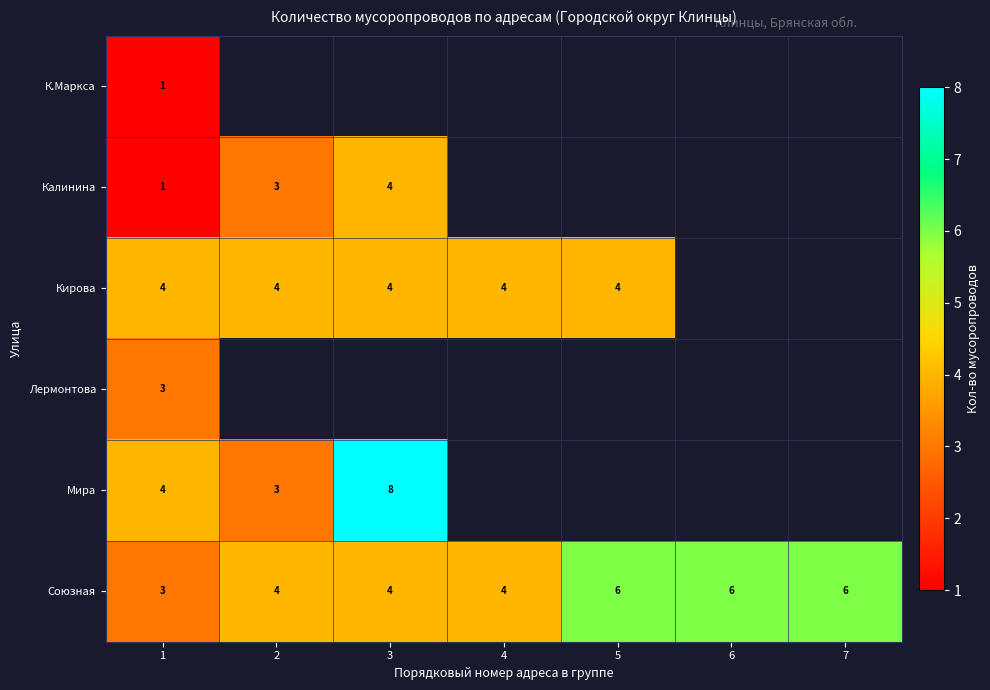

The Союзная series shows 8 at 7. True or false?

False